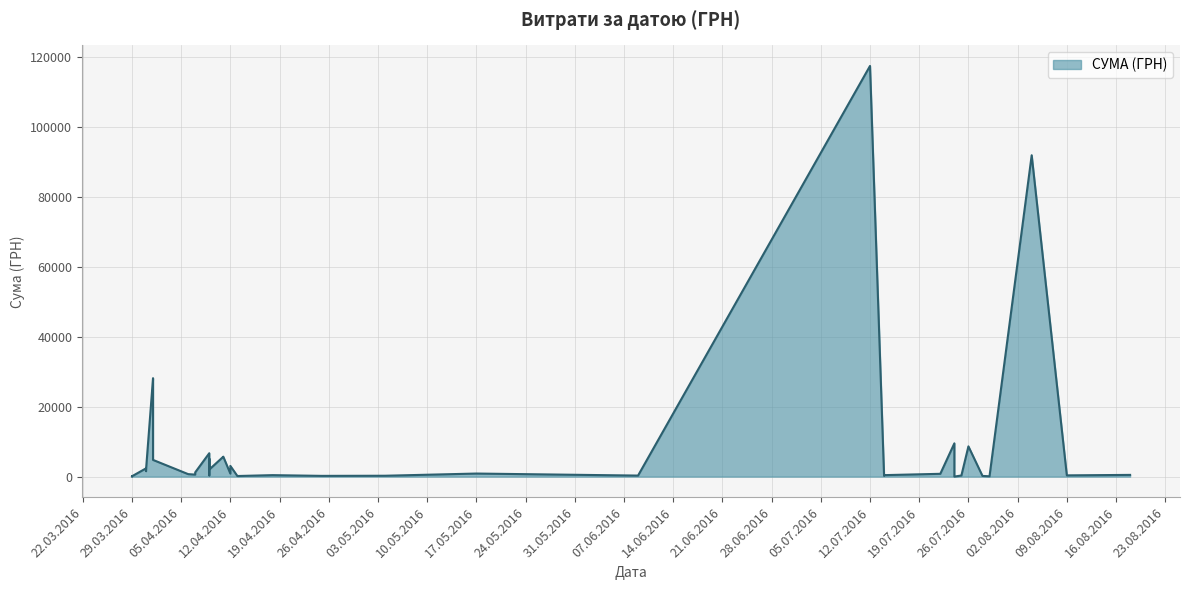

Is it true that the value at 11.04.2016 is 8867.6?

False